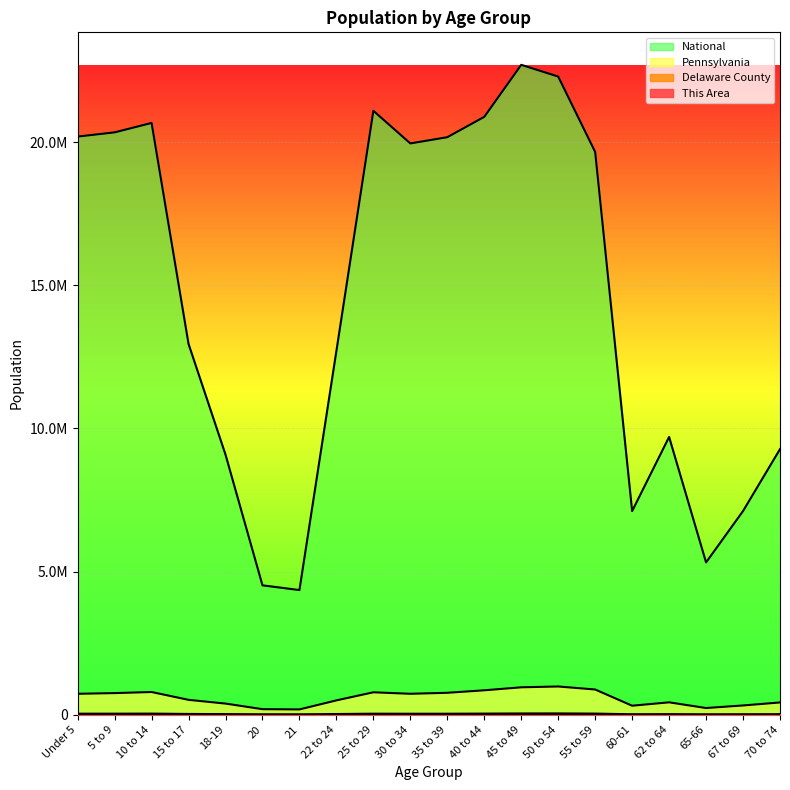

Is it true that Delaware County equals 37708 at 55 to 59?

True